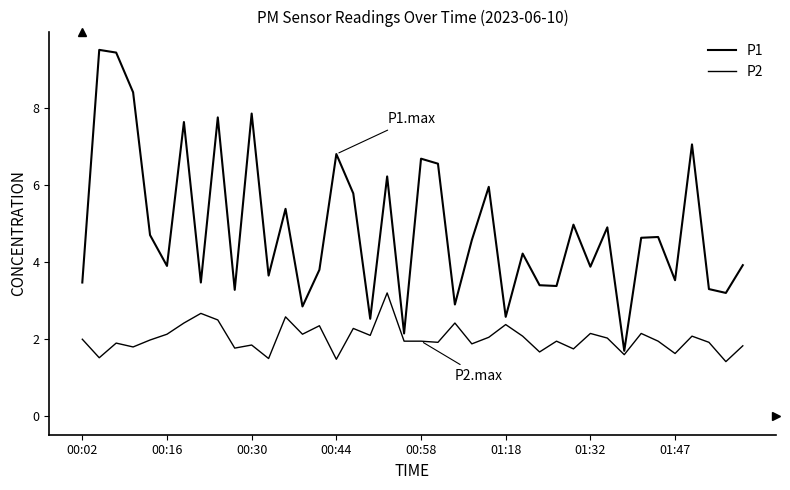

Reading left to right, list all the values displayed in this chart.

P1: 3.5	9.5	9.4	8.4	4.7	3.9	7.6	3.5	7.8	3.3	7.8	3.6	5.4	2.9	3.8	6.8	5.8	2.5	6.2	2.1	6.7	6.5	2.9	4.6	6.0	2.6	4.2	3.4	3.4	5.0	3.9	4.9	1.7	4.6	4.7	3.5	7.0	3.3	3.2	3.9
P2: 2.0	1.5	1.9	1.8	2.0	2.1	2.4	2.7	2.5	1.8	1.9	1.5	2.6	2.1	2.4	1.5	2.3	2.1	3.2	1.9	1.9	1.9	2.4	1.9	2.0	2.4	2.1	1.7	1.9	1.8	2.1	2.0	1.6	2.1	1.9	1.6	2.1	1.9	1.4	1.8